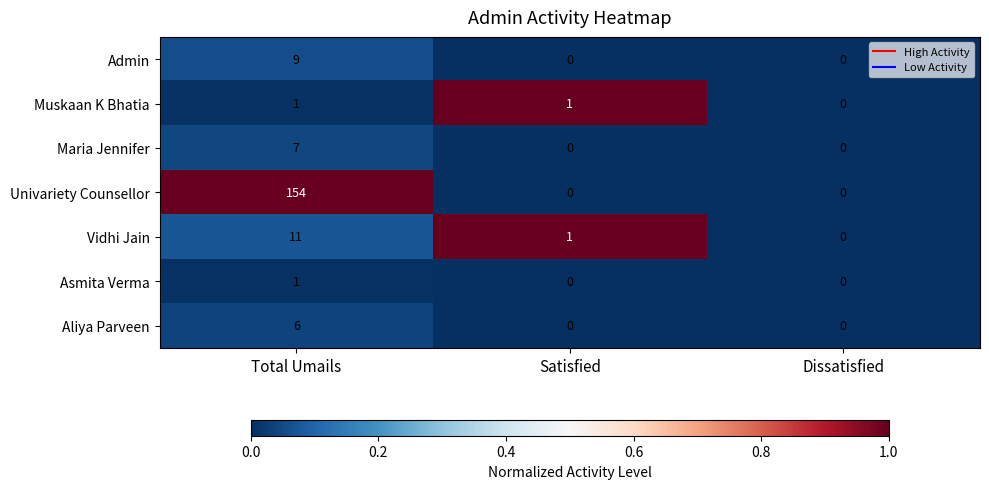

The value of Admin at Dissatisfied is -6. True or false?

False